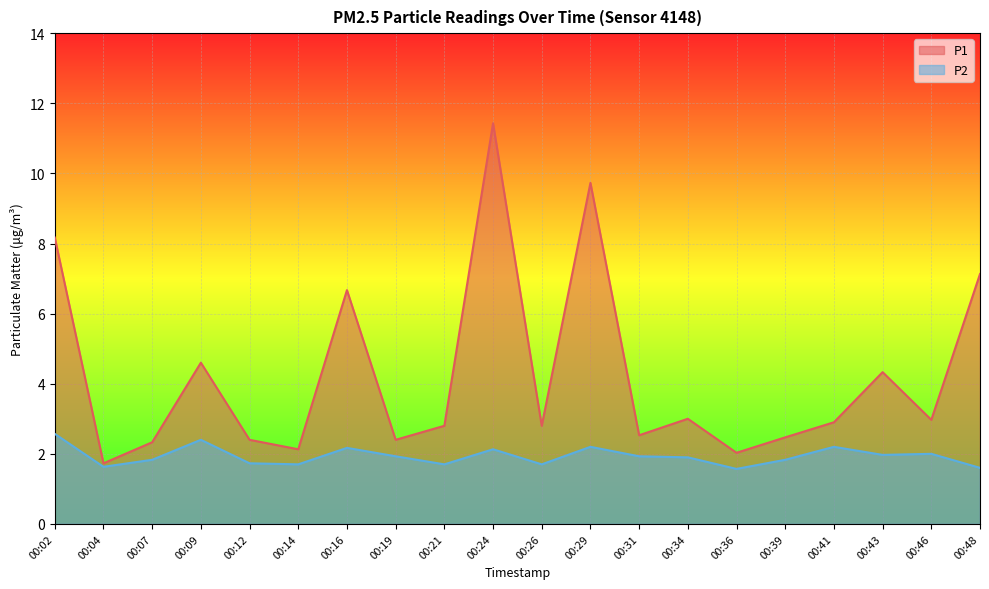

What are all the series names shown in the legend?

P1, P2